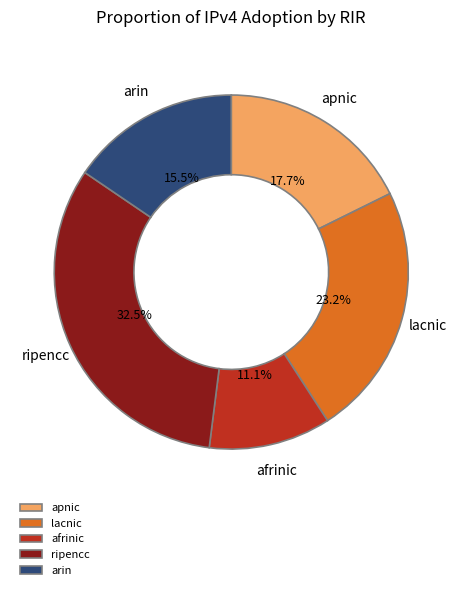

How many slices are in this pie chart?

5